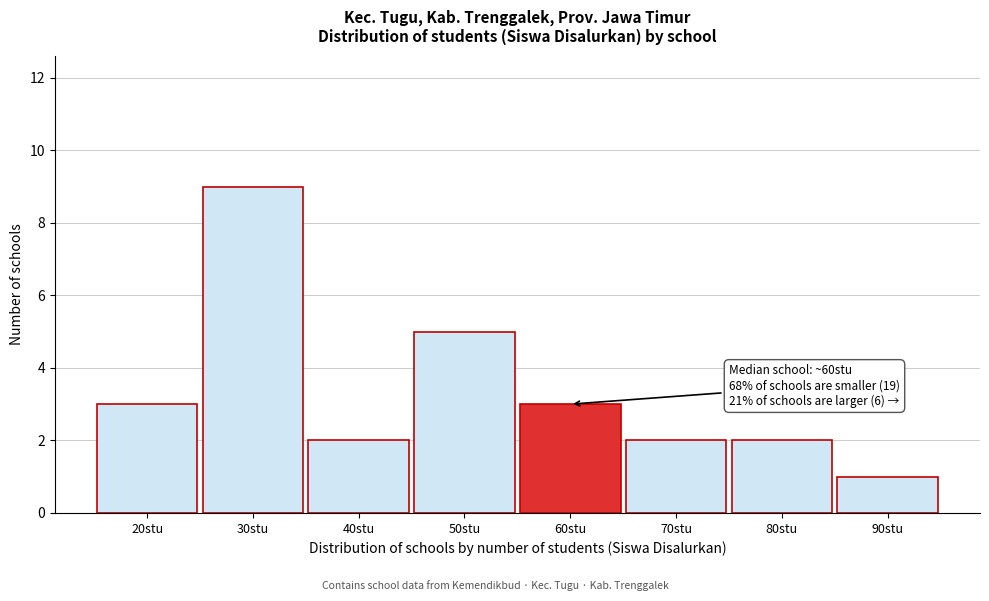

Reading right to left, extract all data points from this chart.

90stu=1	80stu=2	70stu=2	60stu=3	50stu=5	40stu=2	30stu=9	20stu=3